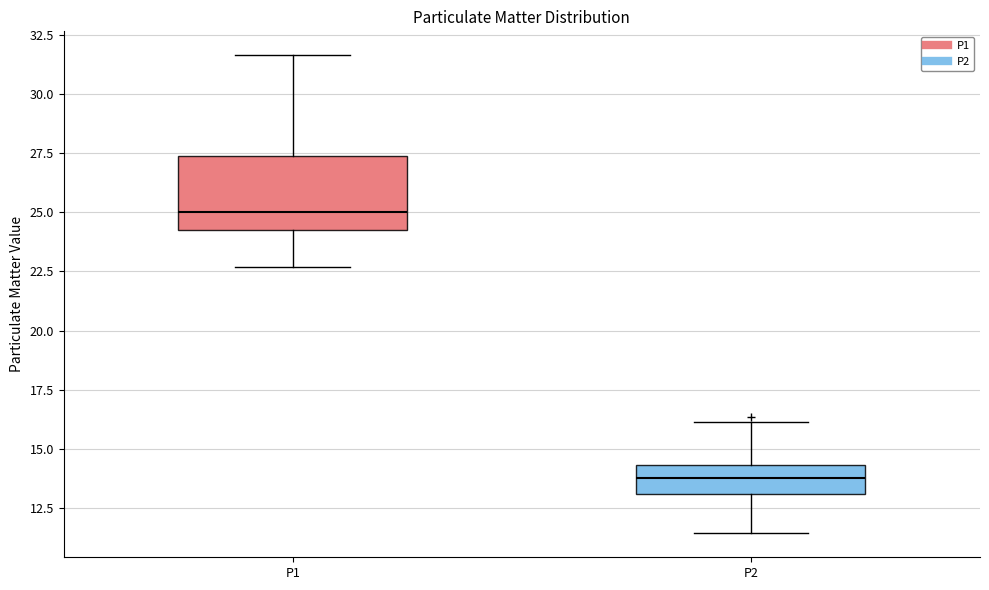

Where does the upper whisker of the box for P2 end on the y-axis? The values are not printed on the chart, so give them approximately, as read against the axis.

16.0